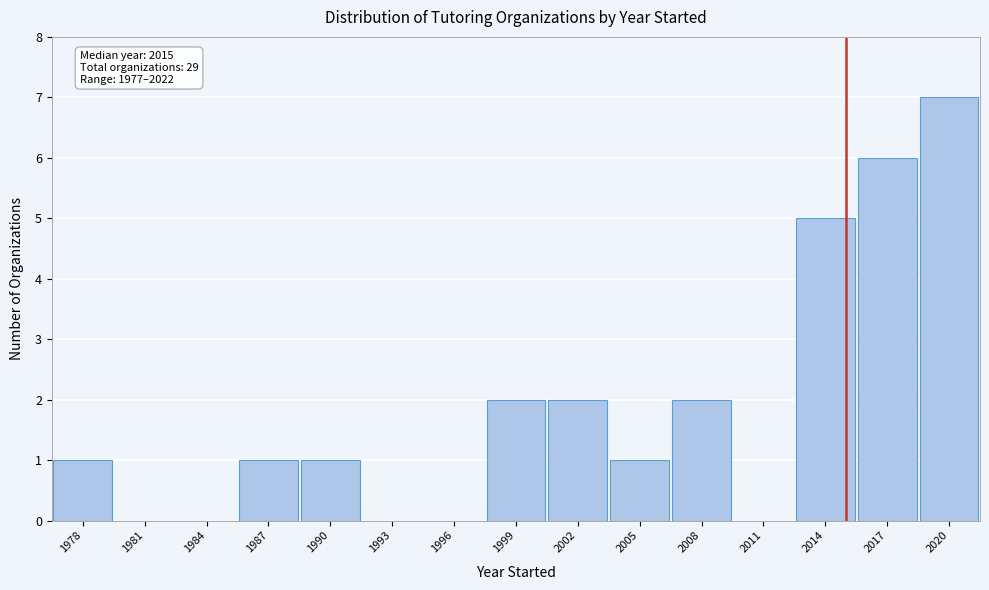

Over which range of the x-axis is the bar tallest?

2018.5 to 2021.5